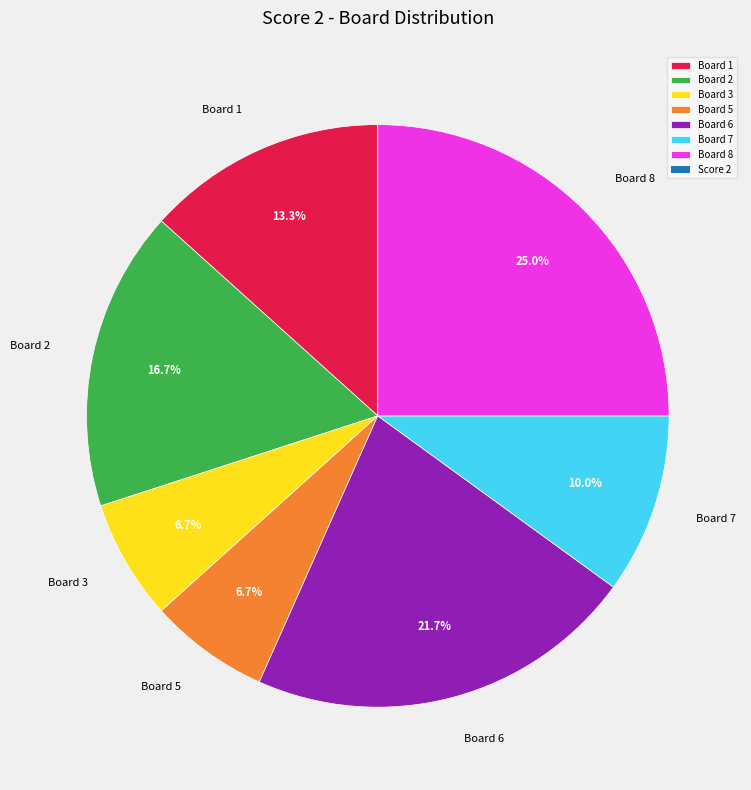

Which category has the biggest portion of the pie?

Board 8